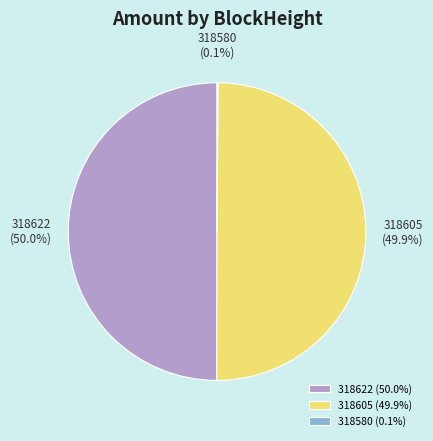

Combined, what portion of the pie is 318622 (50.0%) and 318605 (49.9%)?

99.9%